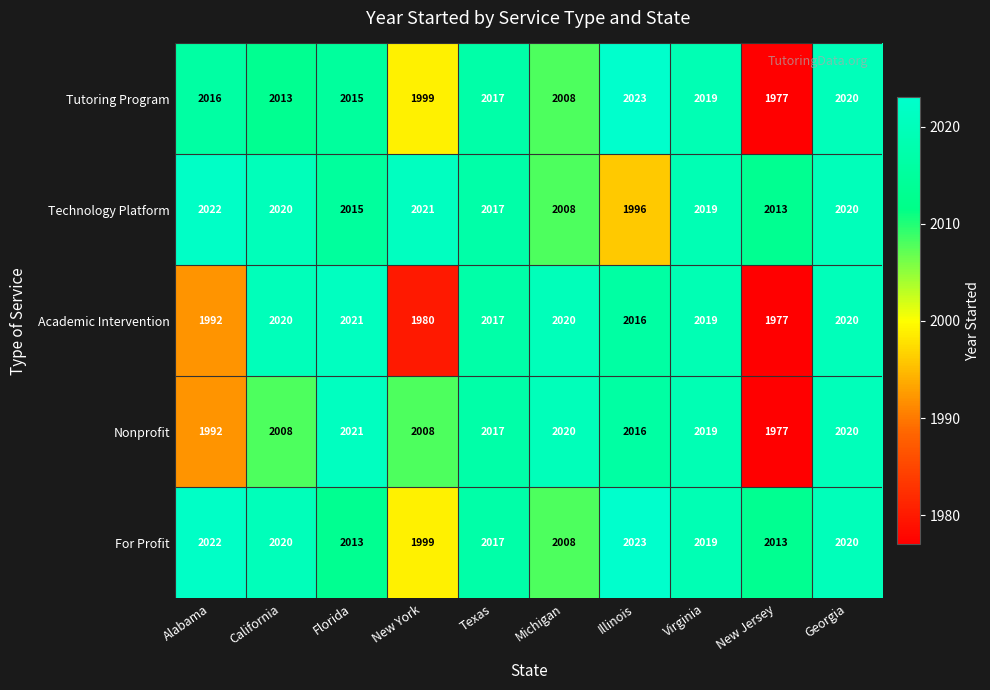

The value of Tutoring Program at Virginia is 2019. True or false?

True